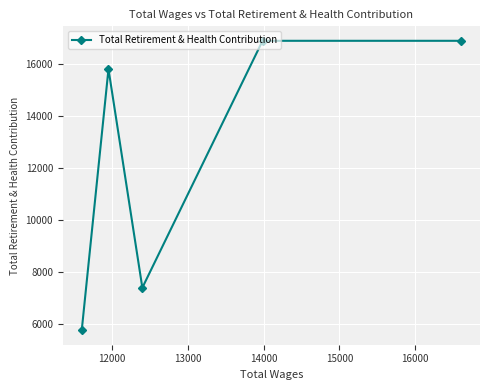

What is the difference between the maximum and minimum values?

11113